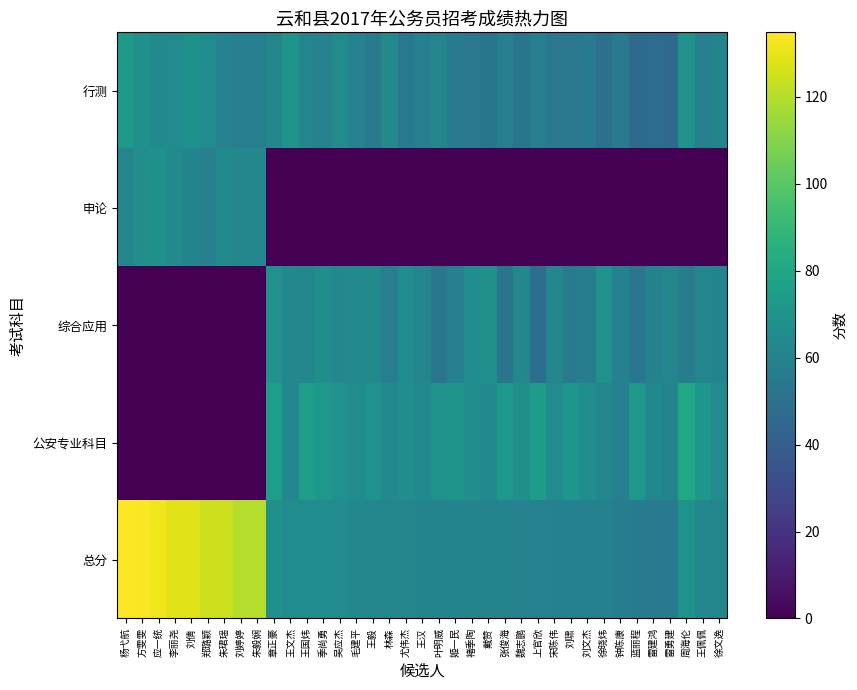

Which label corresponds to the largest value in the chart?

杨弋航